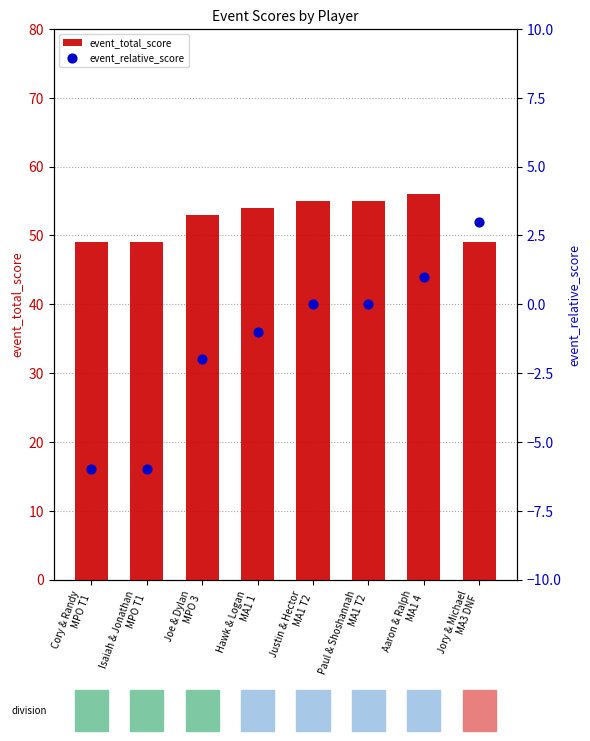

Which series contains the lowest Y value?

event_relative_score